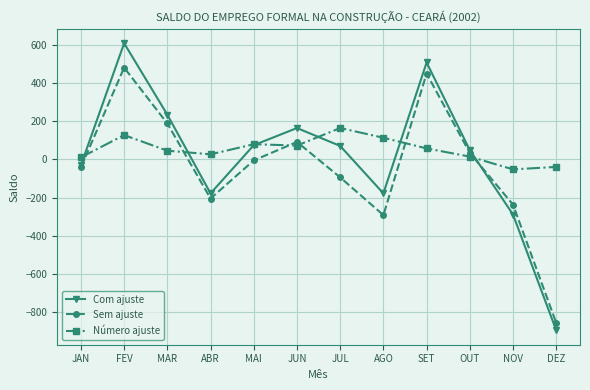

Where is the first local minimum for Sem ajuste?

ABR